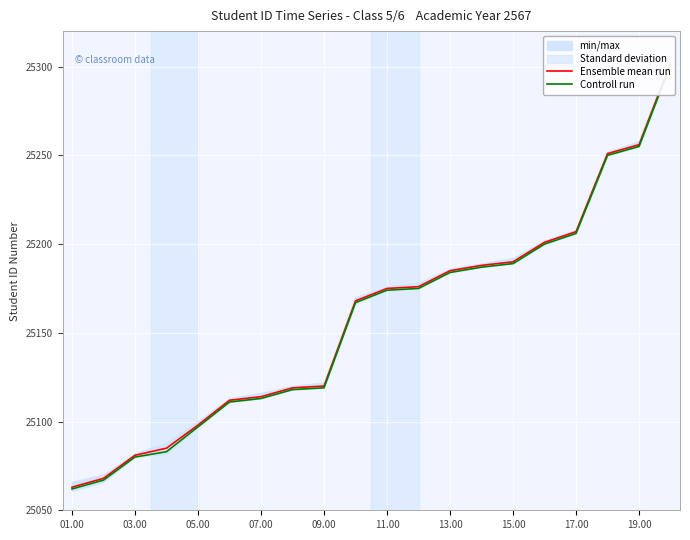

Rank the series at 07.00 from highest to lowest value.

Ensemble mean run, Controll run